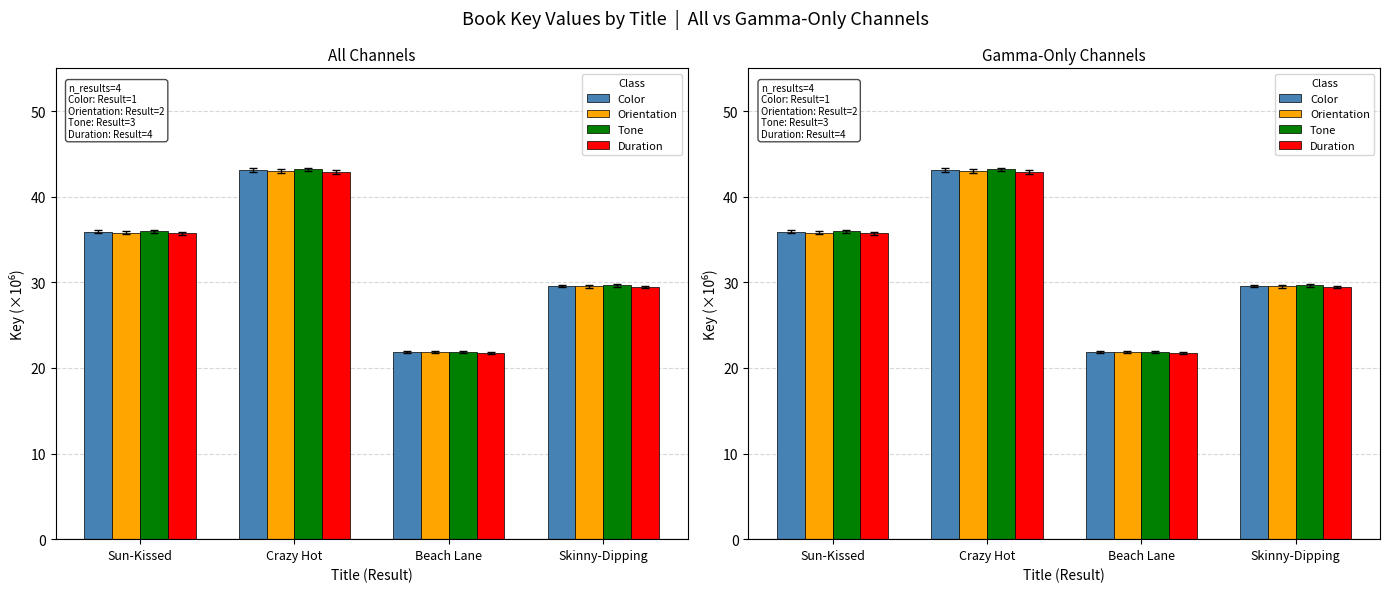

At which label is Color closest to 32?

Skinny-Dipping